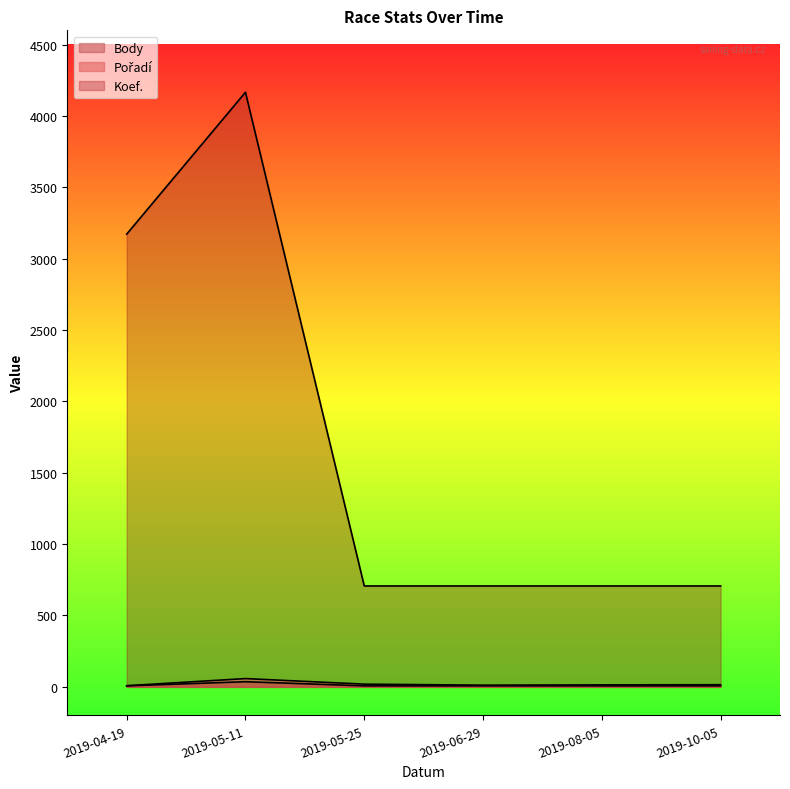

Reading right to left, list all the values displayed in this chart.

Pořadí: 15	14	12	19	58	8
Koef.: 7	7	7	7	36	7
Body: 707	707	707	707	4166	3172